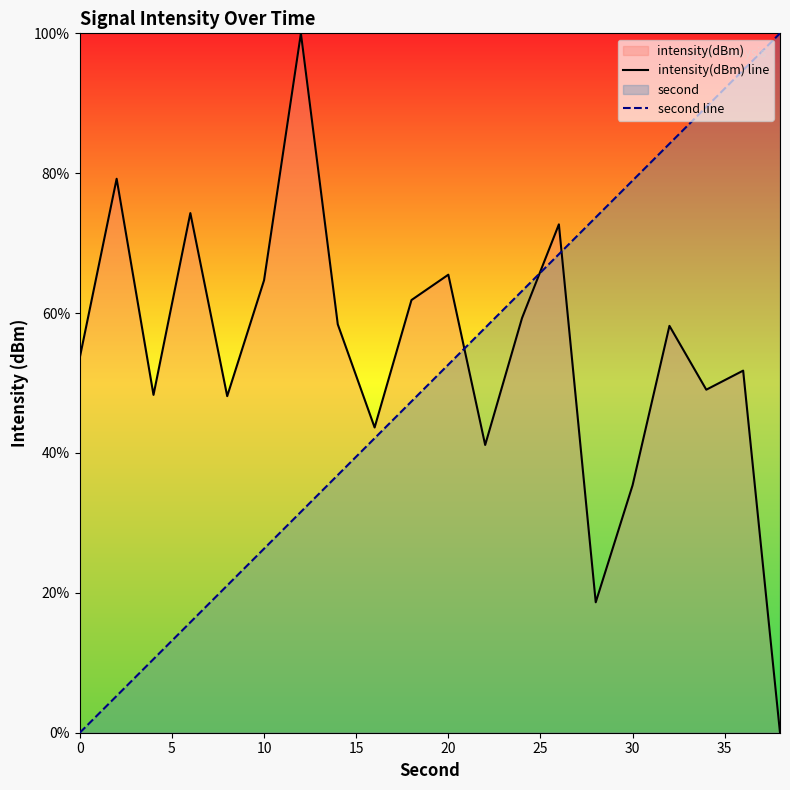

Rank the series by their average value, from highest to lowest.

intensity(dBm) line, second line